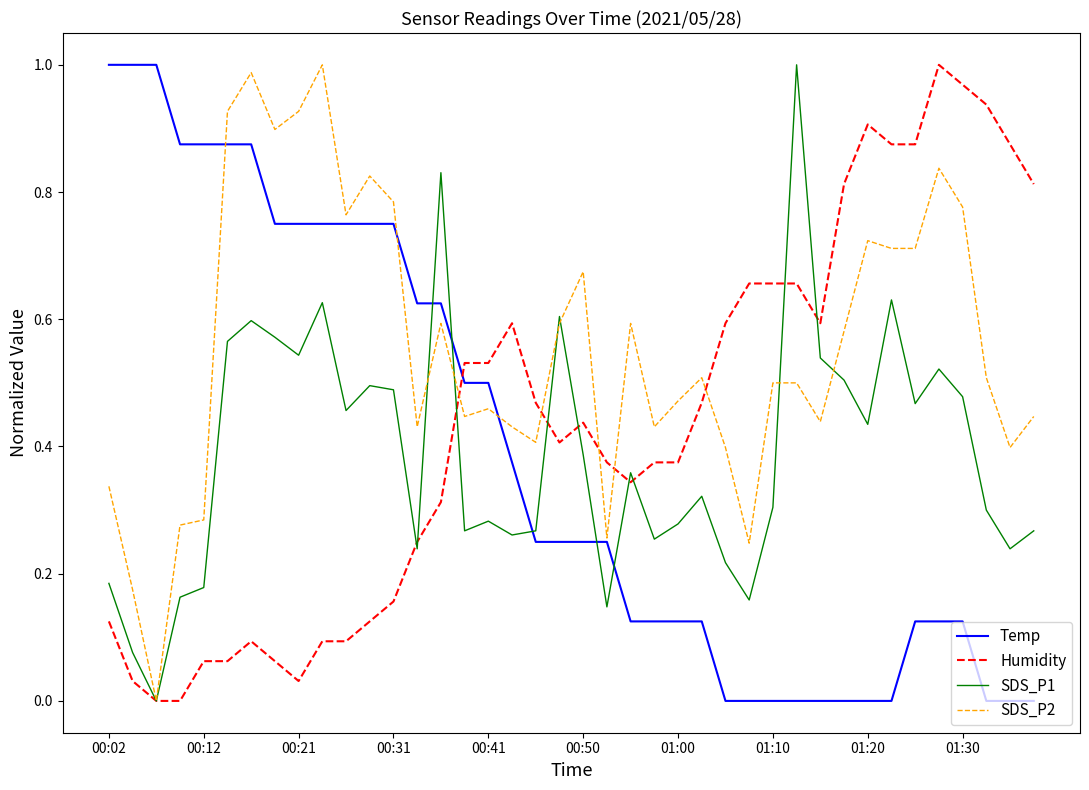

How many intersections are there between Humidity and Temp?

1